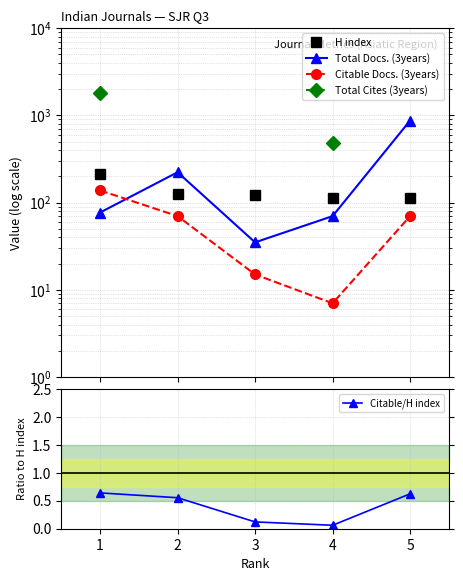

At which category is the sum across all series the highest?

1